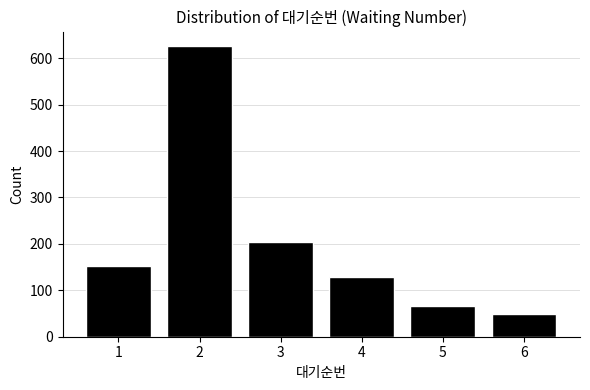

Reading left to right, transcribe all the data shown in this chart.

153	626	204	129	67	50